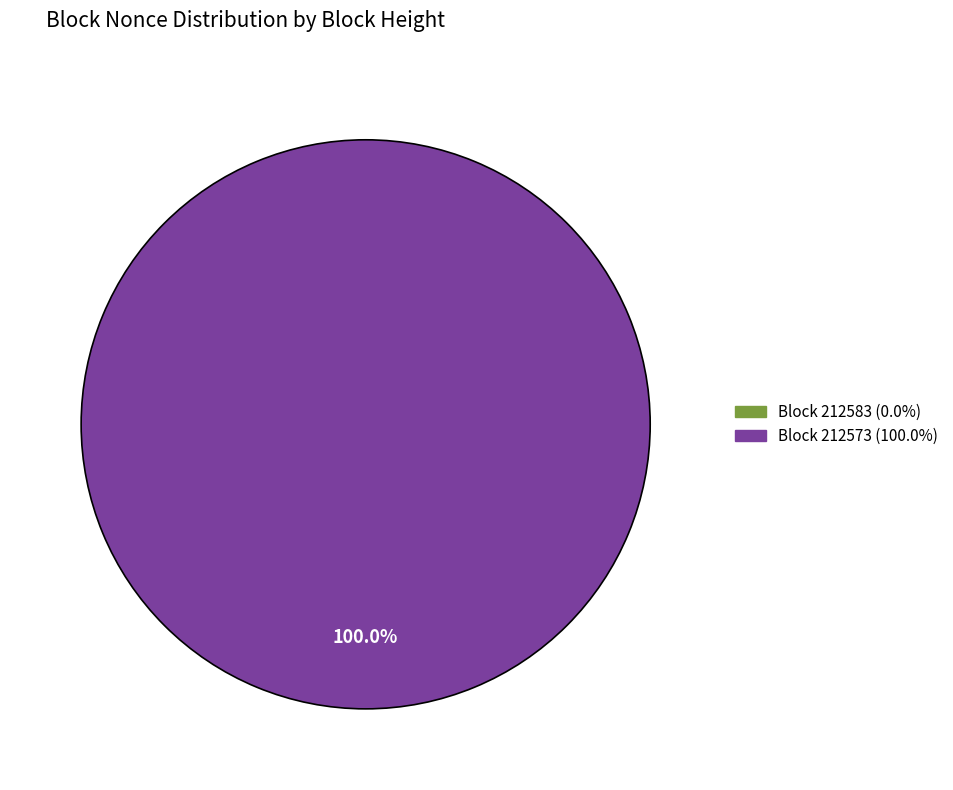

What is the total percentage of 212583 and 212573?

100.0%